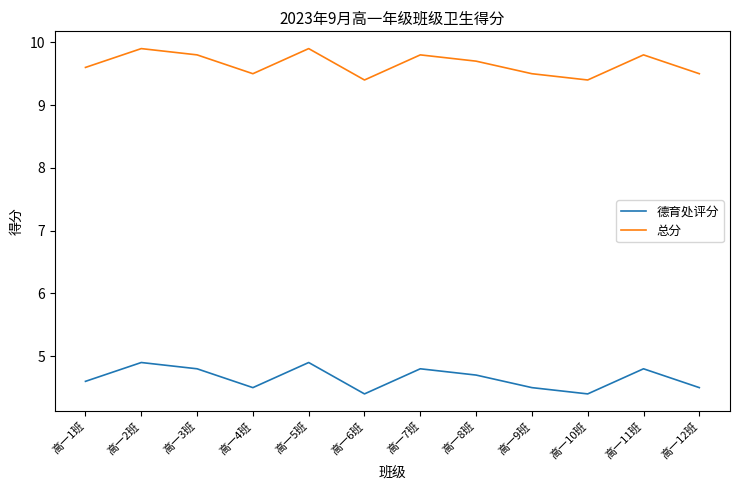

What is the difference between the highest and lowest values at 高一3班?

5.0